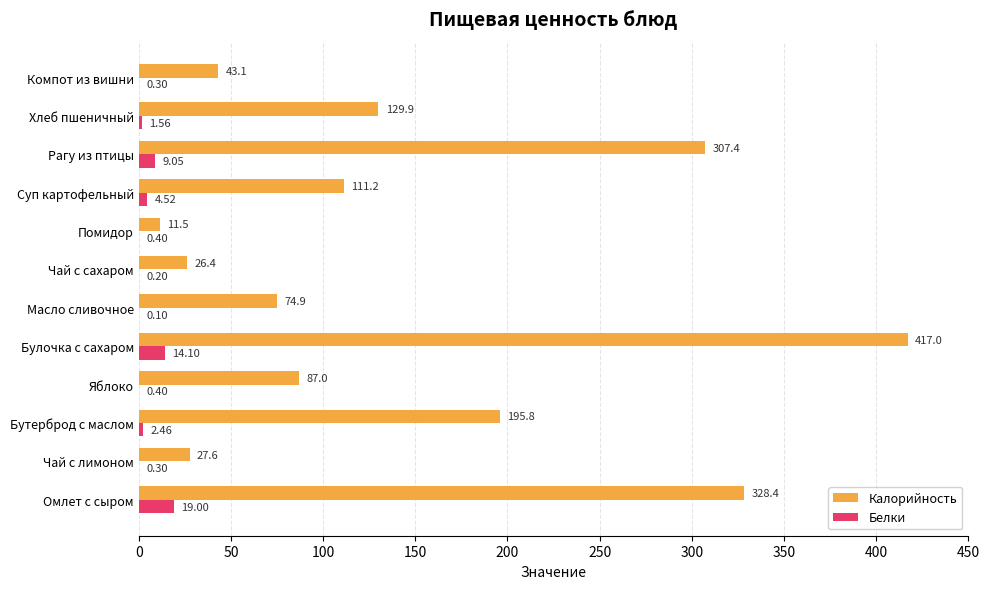

Which label corresponds to the largest value in the chart?

Булочка с сахаром